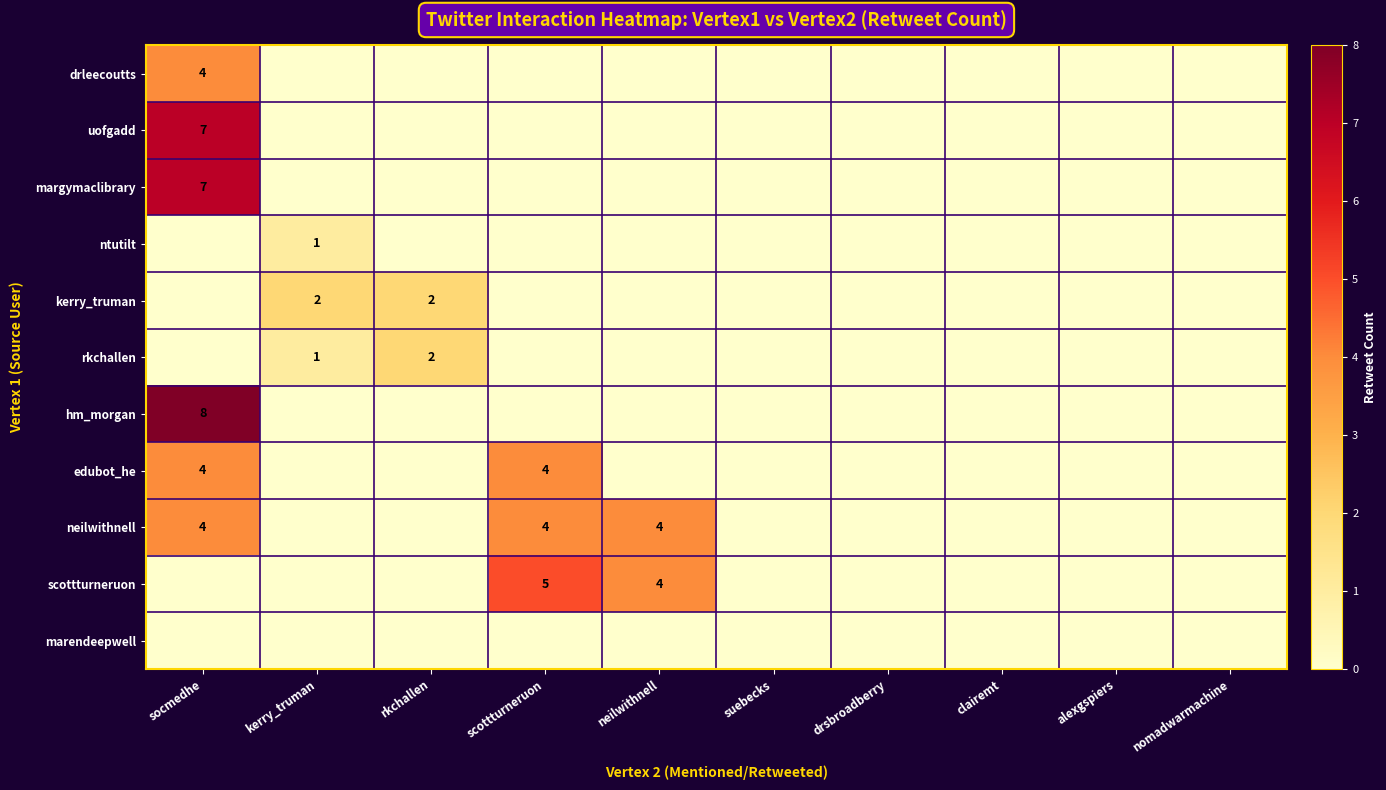

Which series has the largest total across all categories?

neilwithnell